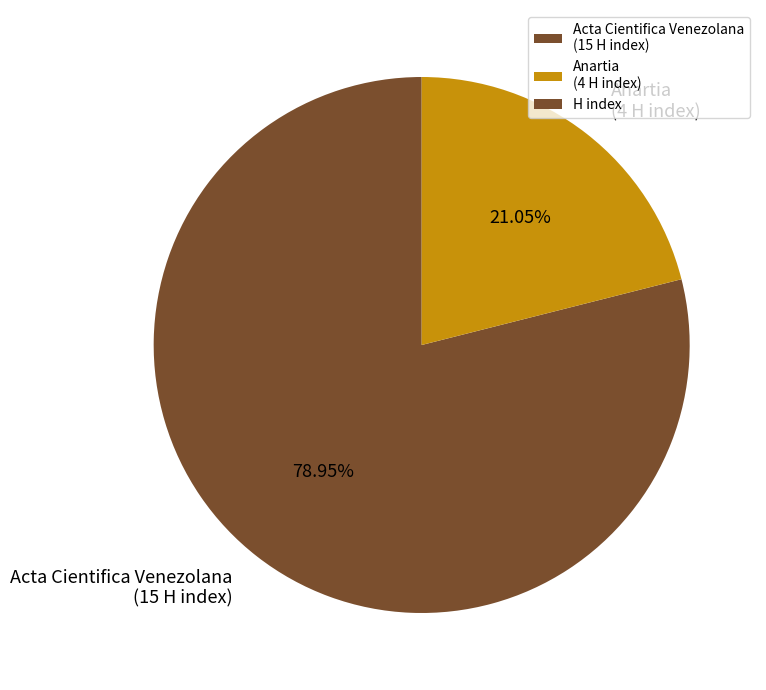

What percentage is the Anartia slice, to the nearest percent?

21%